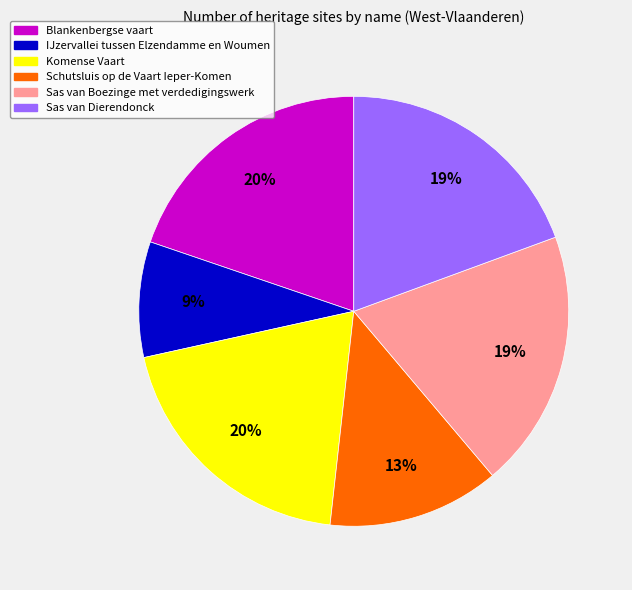

Is it true that Schutsluis op de Vaart Ieper-Komen is 13% of the pie?

True